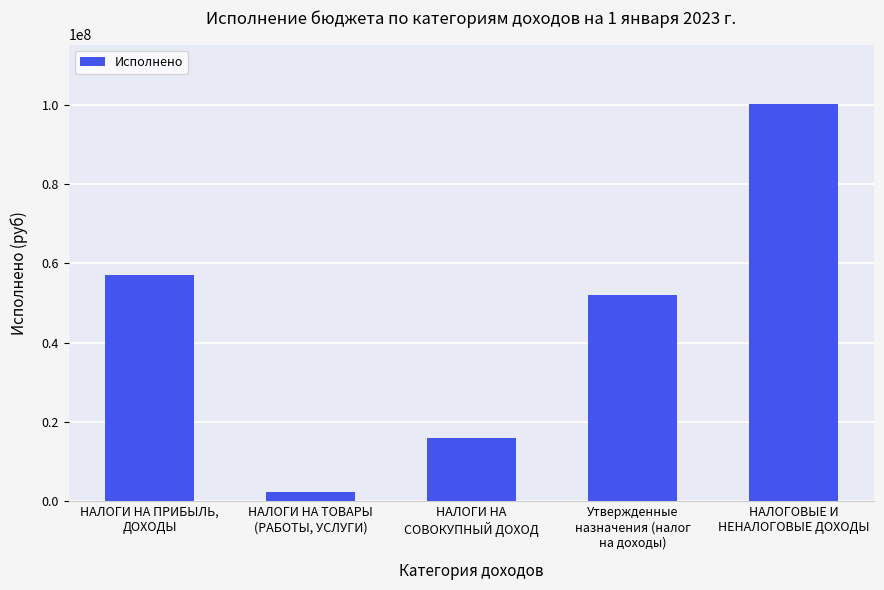

At which label is the value closest to 51307715?

Утвержденные
назначения (налог
на доходы)